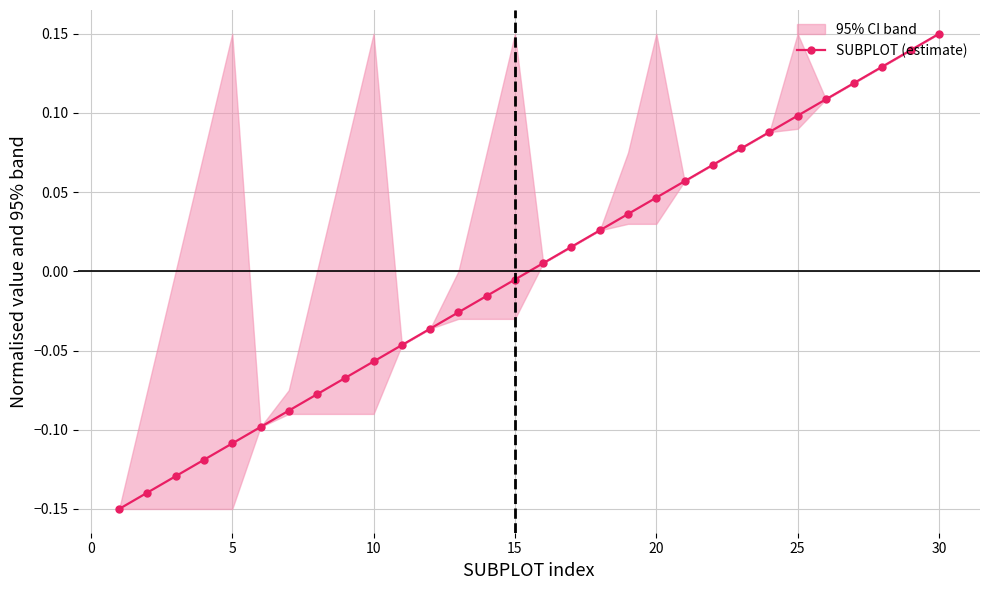

At which label does SUBPLOT (estimate) reach its peak?

30